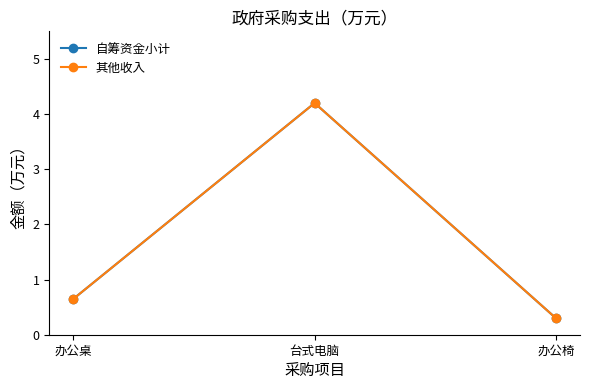

Between 办公桌 and 台式电脑, which is larger?

台式电脑